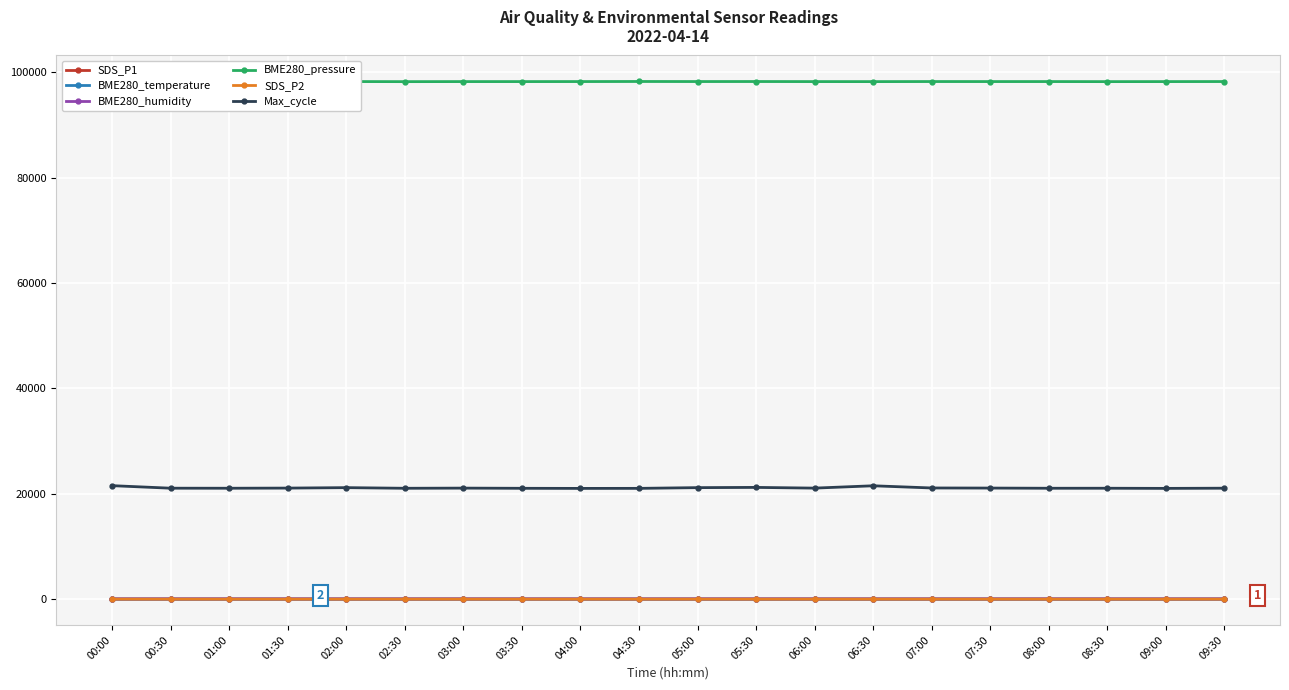

What is the difference between the BME280_pressure values at 02:30 and 07:30?

14.1